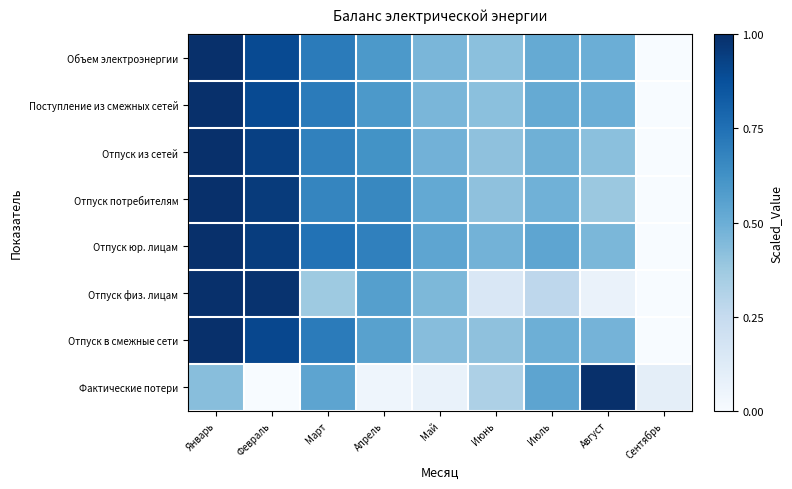

What is the difference between the highest and lowest values at Февраль?

1.0